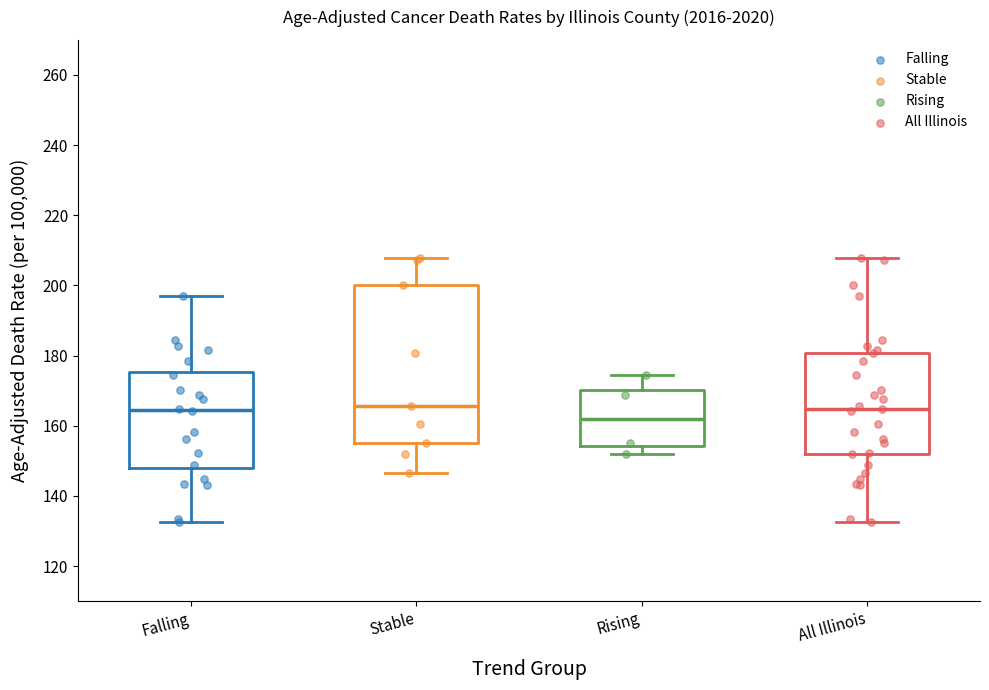

Reading left to right, transcribe this box plot: for each box, give where its median line is, the range the box spans, and where its two whiskers end, as read against the y-axis. The values are not printed on the chart, so give them approximately, as read against the axis.

Falling: median 164, box 148 to 176, whiskers 132 to 196
Stable: median 166, box 156 to 200, whiskers 146 to 208
Rising: median 162, box 154 to 170, whiskers 152 to 174
All Illinois: median 164, box 152 to 180, whiskers 132 to 208